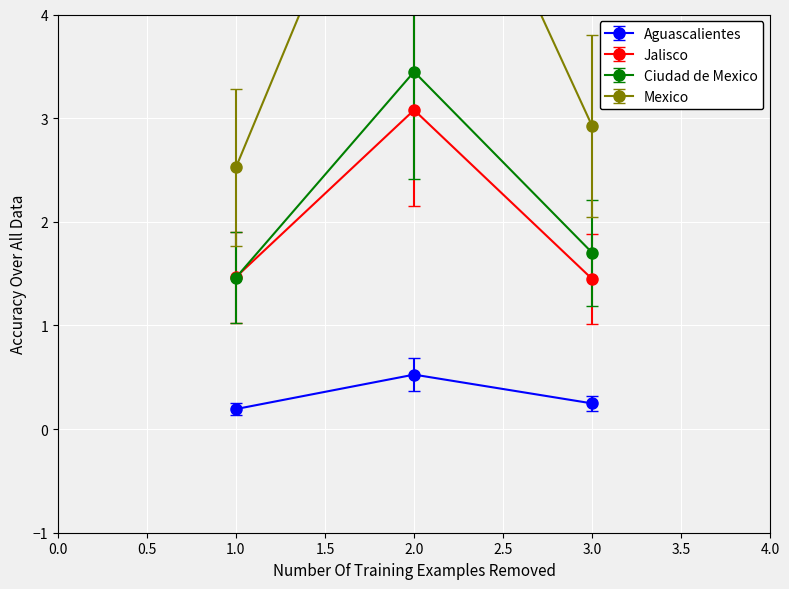

Which series has the largest total across all categories?

Mexico